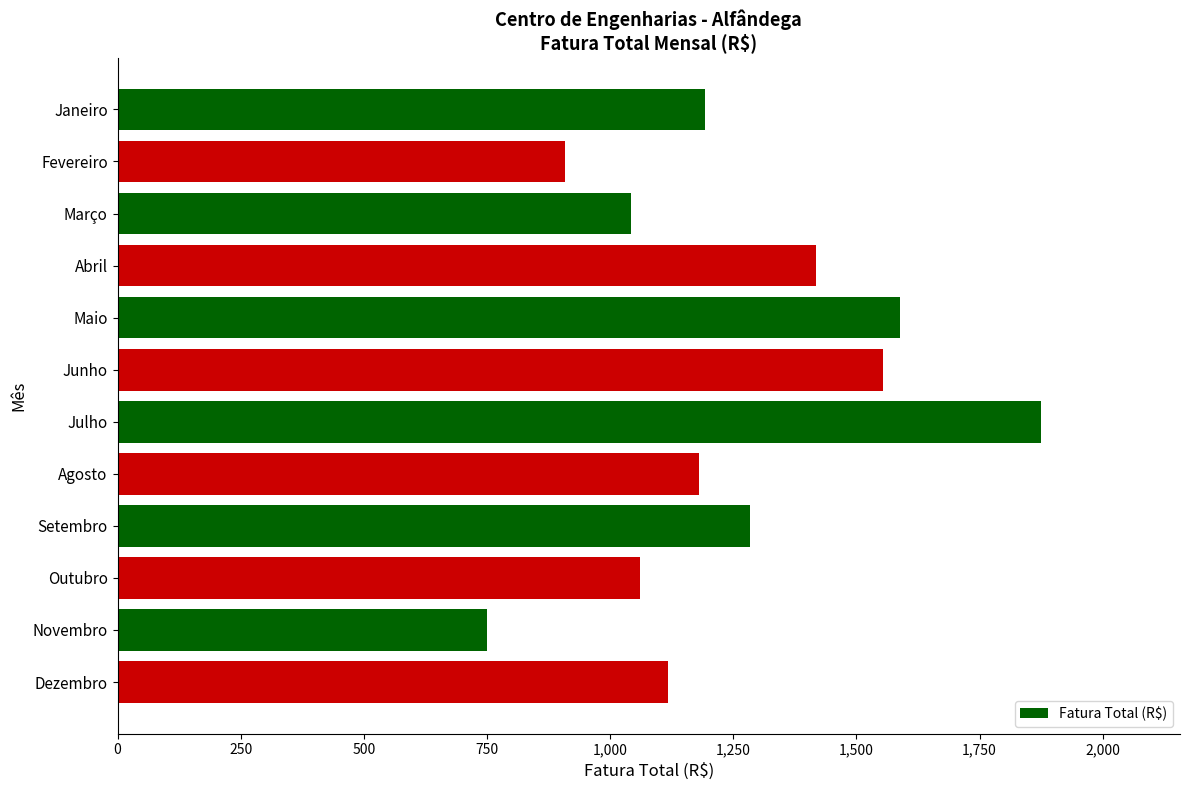

At which category does the chart reach its peak across all series?

Julho